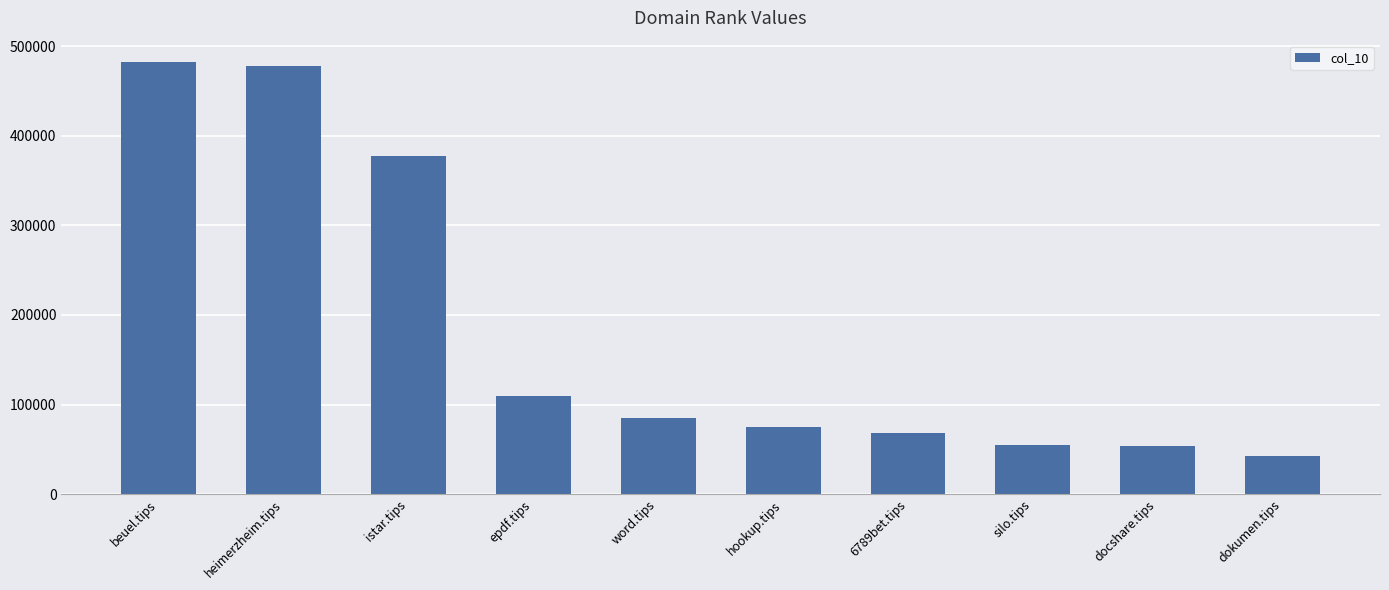

What is the difference between the maximum and minimum values?

439606